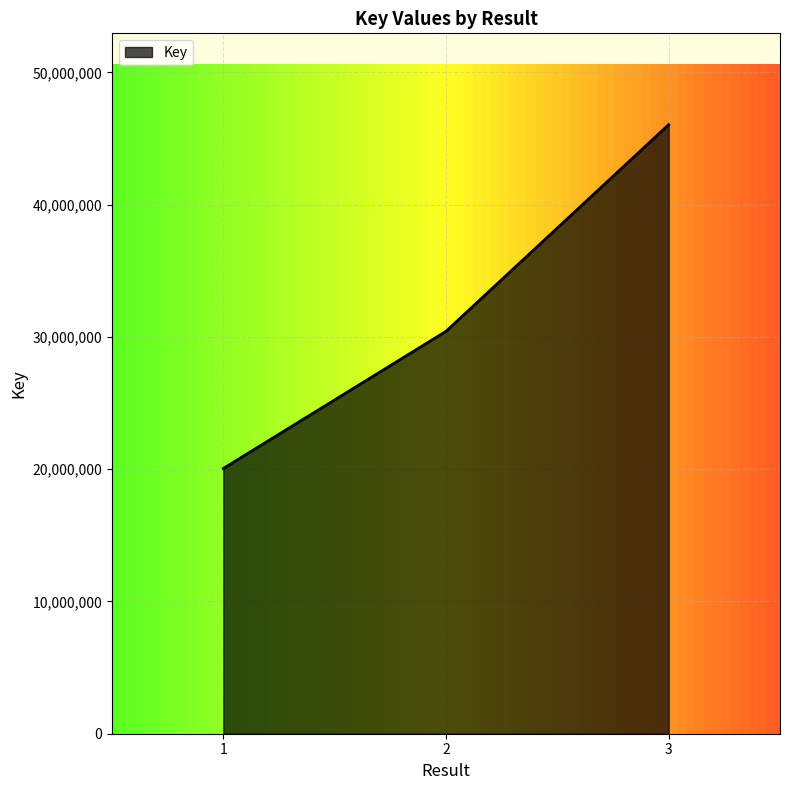

Is it true that the value at 3 is 66258852?

False